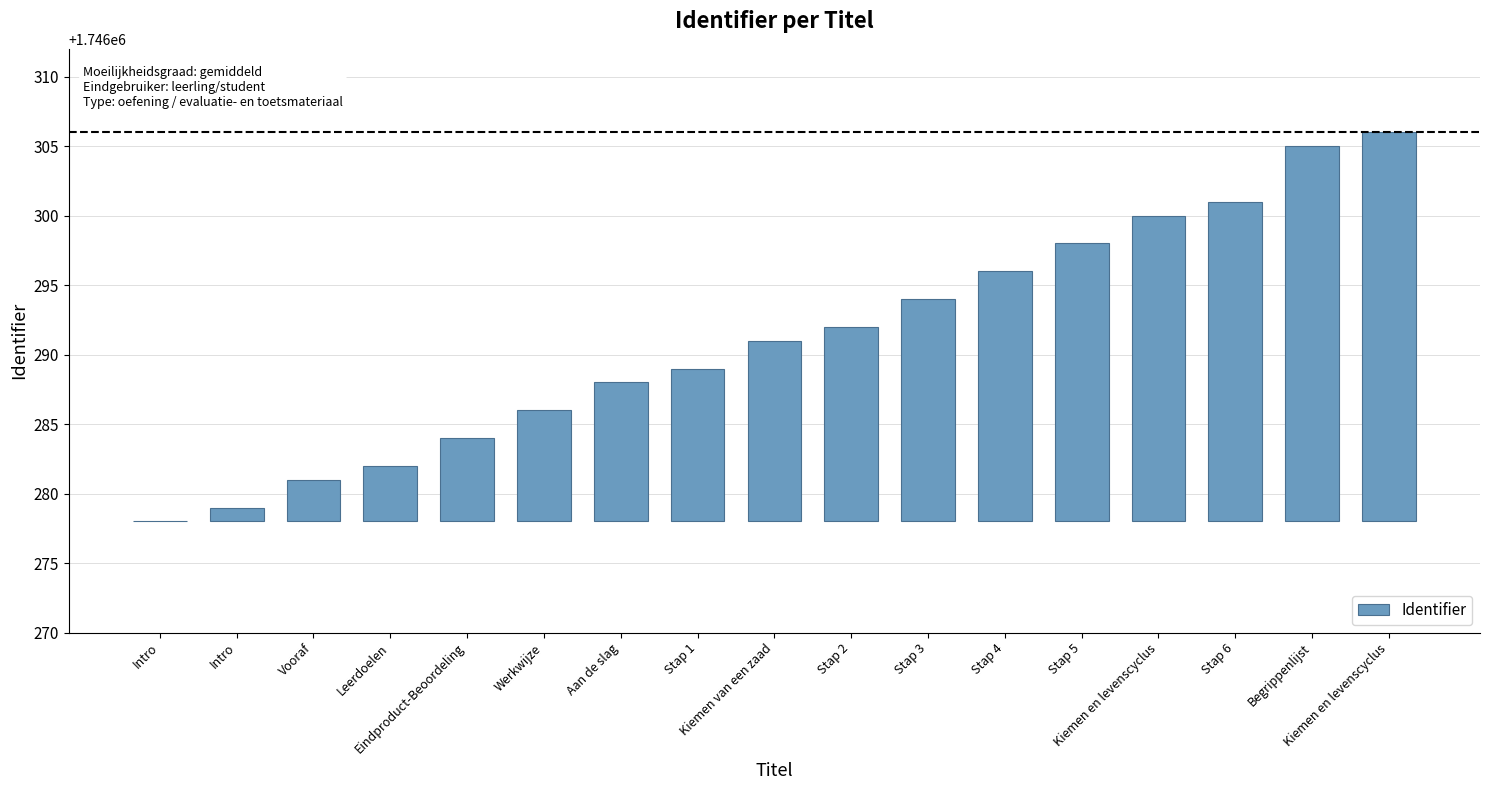

Reading left to right, transcribe all the data shown in this chart.

0	1	3	4	6	8	10	11	13	14	16	18	20	22	23	27	28